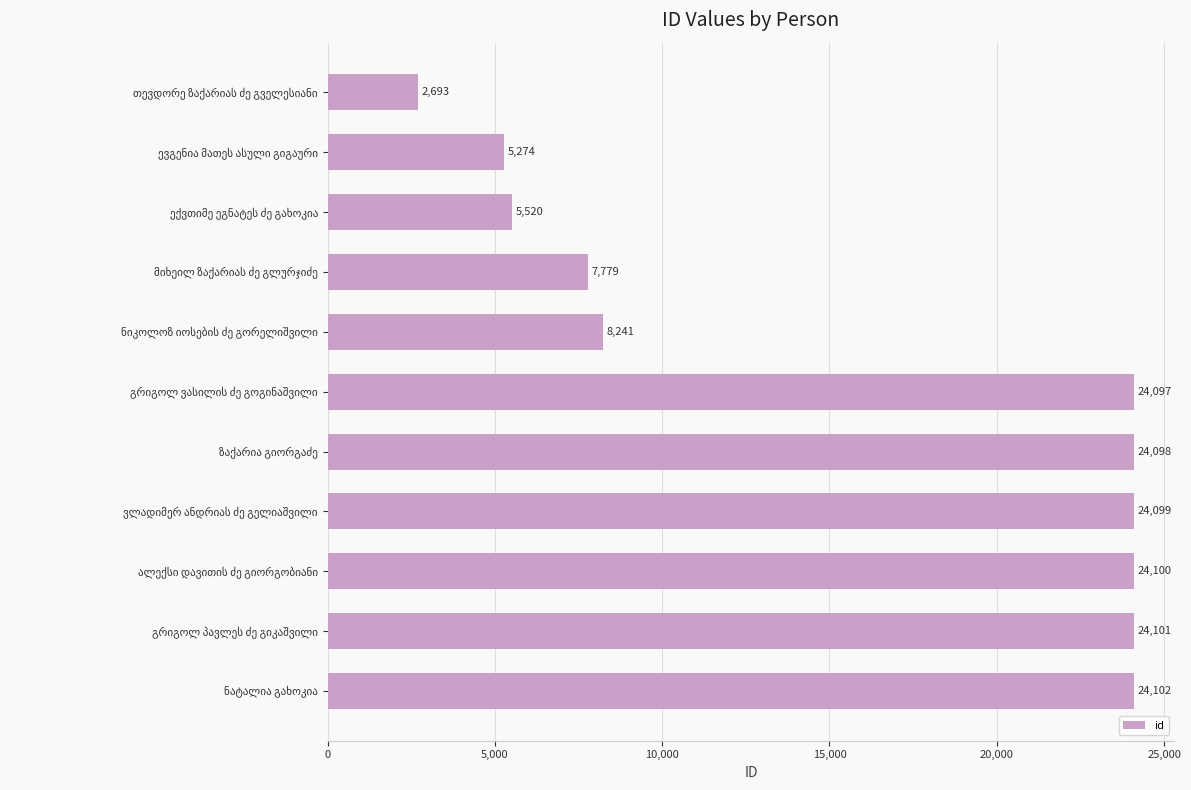

Does the chart contain stacked bars?

No